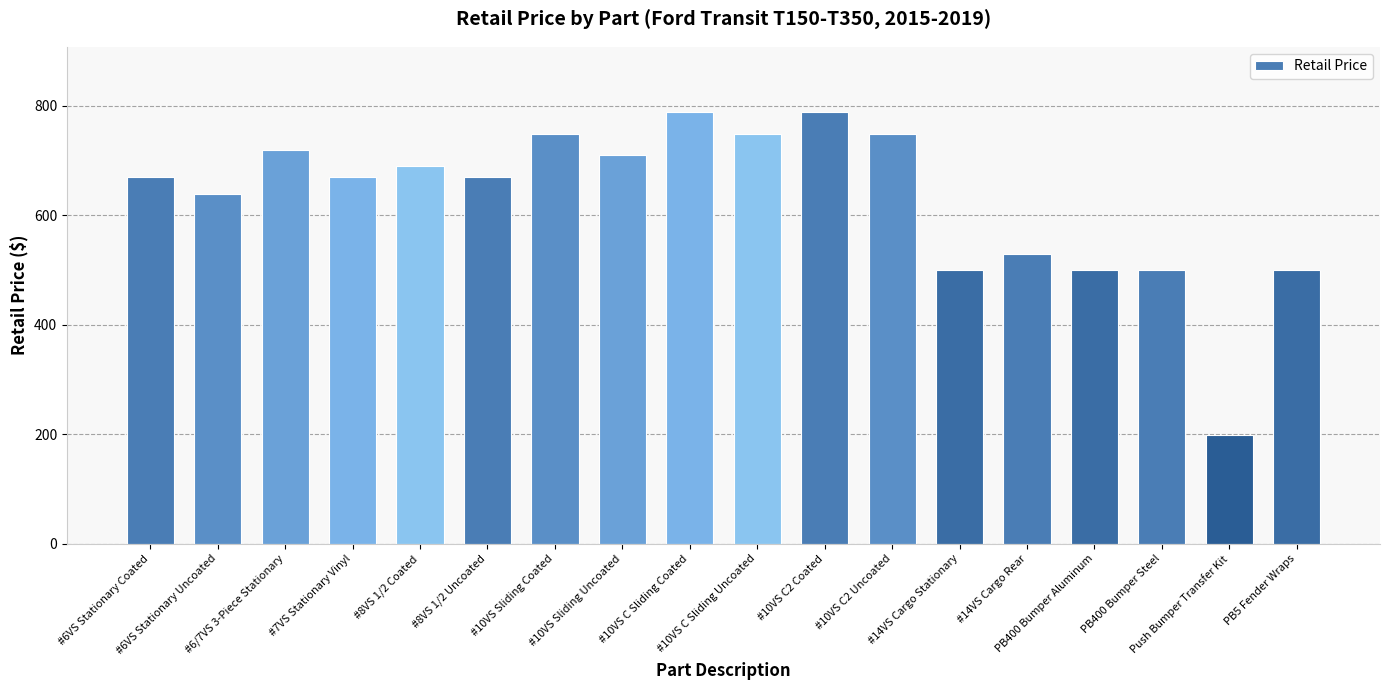

What is the label of the 17th bar from the left?

Push Bumper Transfer Kit